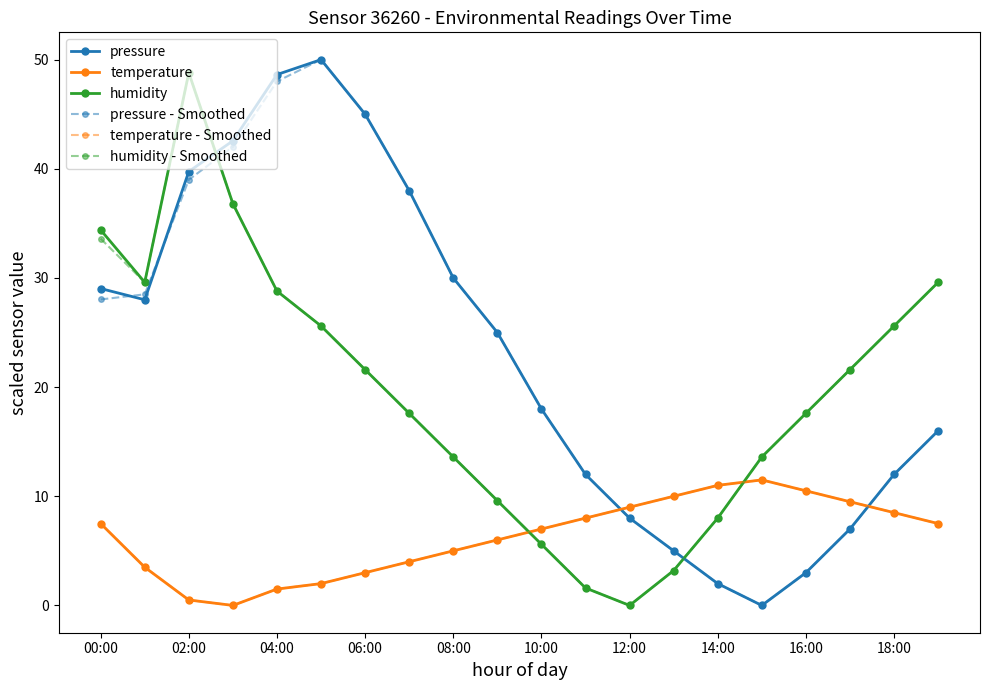

Is this an area chart (filled region under the line)?

No